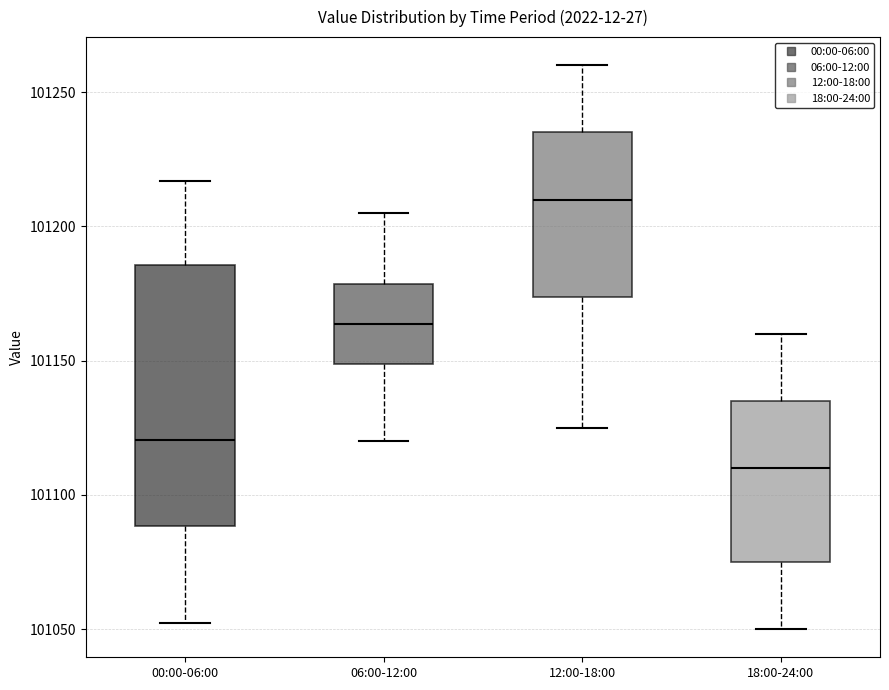

Reading left to right, transcribe this box plot: for each box, give where its median line is, the range the box spans, and where its two whiskers end, as read against the y-axis. The values are not printed on the chart, so give them approximately, as read against the axis.

00:00-06:00: median 101120, box 101090 to 101185, whiskers 101050 to 101215
06:00-12:00: median 101165, box 101150 to 101180, whiskers 101120 to 101205
12:00-18:00: median 101210, box 101175 to 101235, whiskers 101125 to 101260
18:00-24:00: median 101110, box 101075 to 101135, whiskers 101050 to 101160